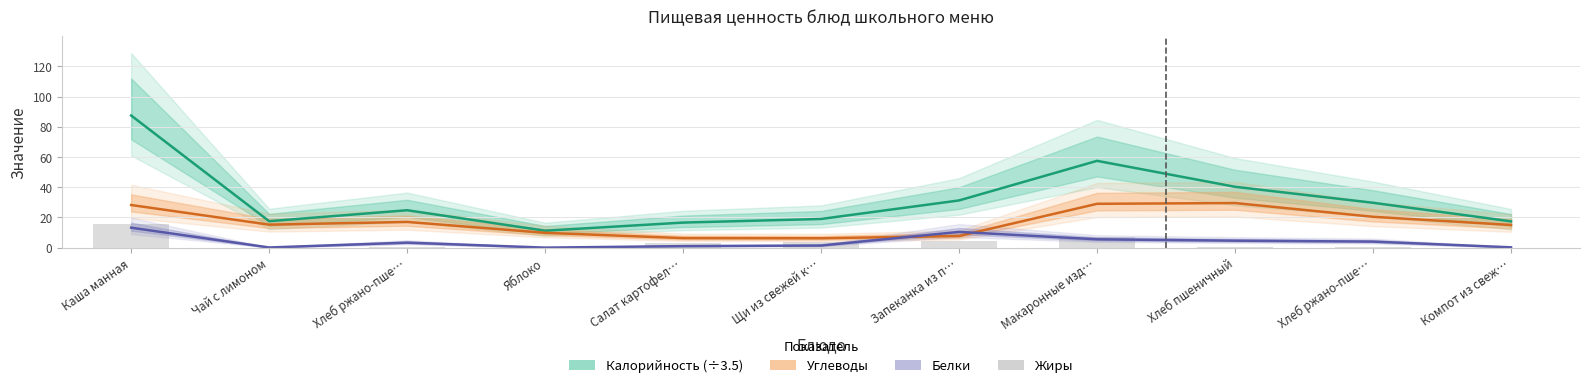

What is the difference between the maximum and minimum values in the Белки series?

13.2